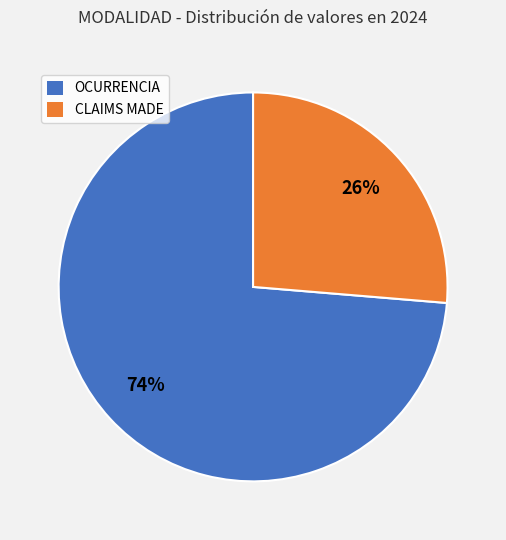

Is there any slice that represents more than half of the pie?

Yes